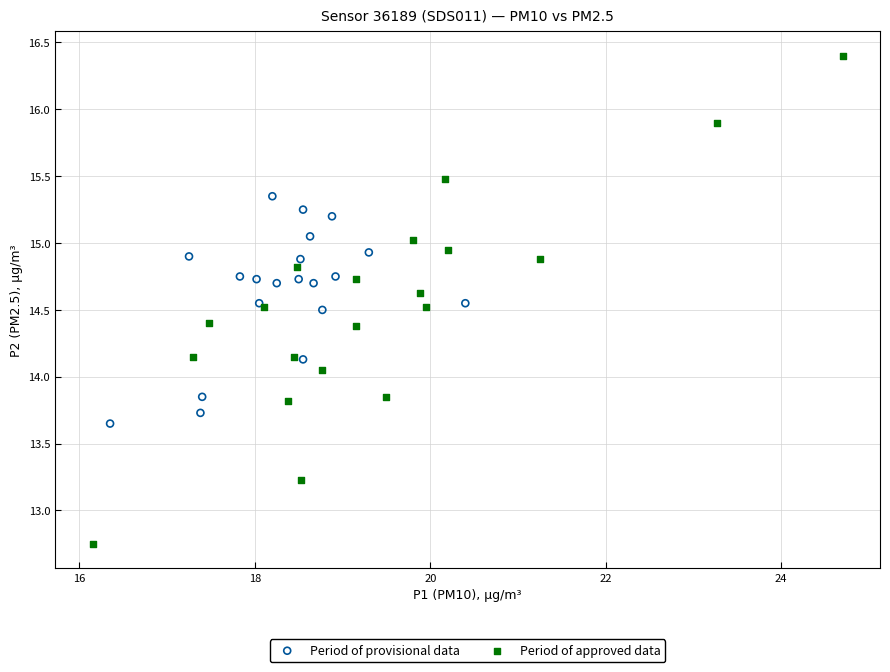

Which series has the largest Y range (max minus min)?

Period of approved data